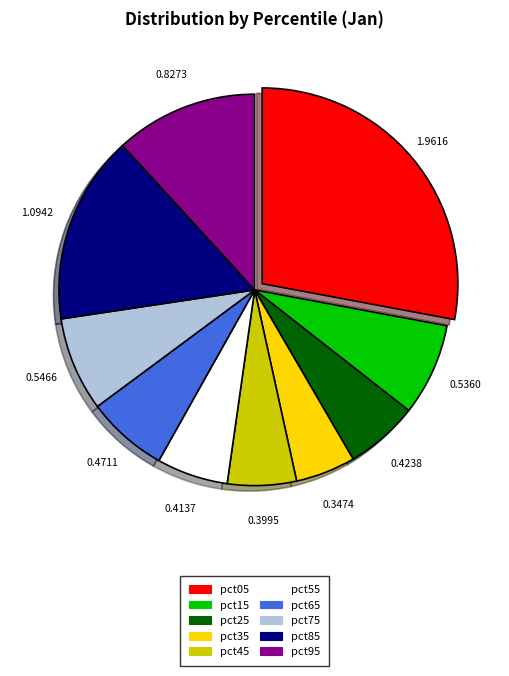

Combined, do pct35 and pct05 account for over 50%?

No